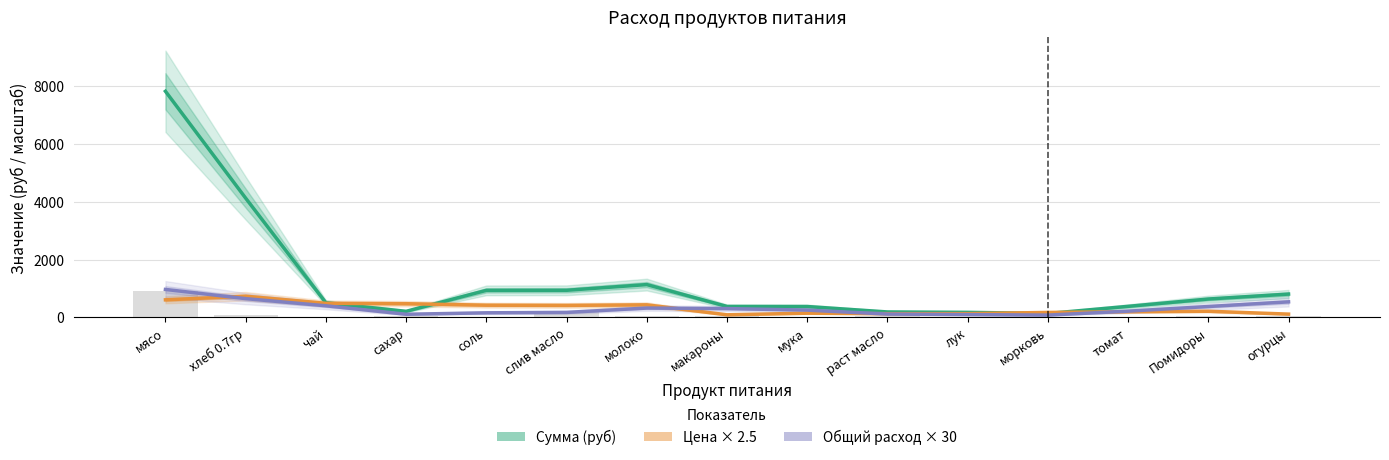

At how many categories does at least one series exceed 887?

5